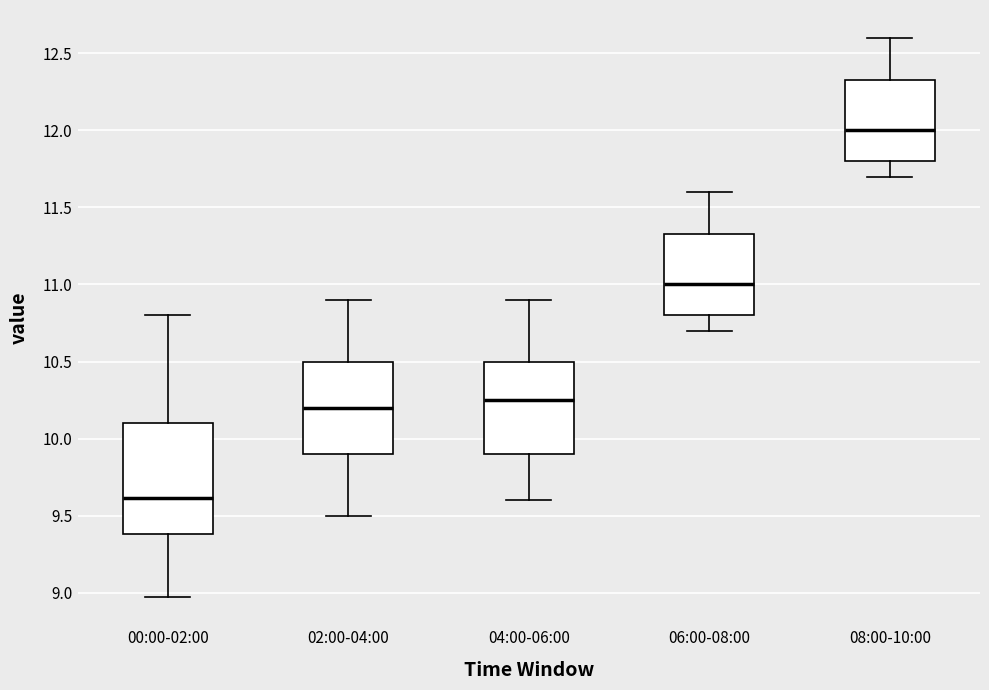

Reading left to right, read every box against the y-axis: the position of its median line, the range the box covers, and the ends of its whiskers. The values are not printed on the chart, so give them approximately, as read against the axis.

00:00-02:00: median 9.60, box 9.40 to 10.10, whiskers 8.95 to 10.80
02:00-04:00: median 10.20, box 9.90 to 10.50, whiskers 9.50 to 10.90
04:00-06:00: median 10.25, box 9.90 to 10.50, whiskers 9.60 to 10.90
06:00-08:00: median 11.00, box 10.80 to 11.35, whiskers 10.70 to 11.60
08:00-10:00: median 12.00, box 11.80 to 12.35, whiskers 11.70 to 12.60